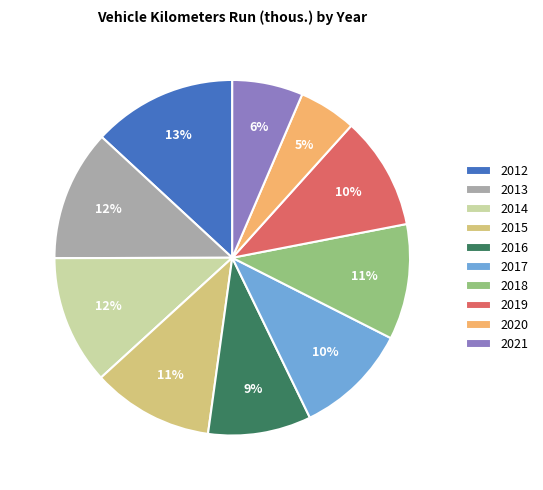

Combined, do 2020 and 2015 account for over 50%?

No